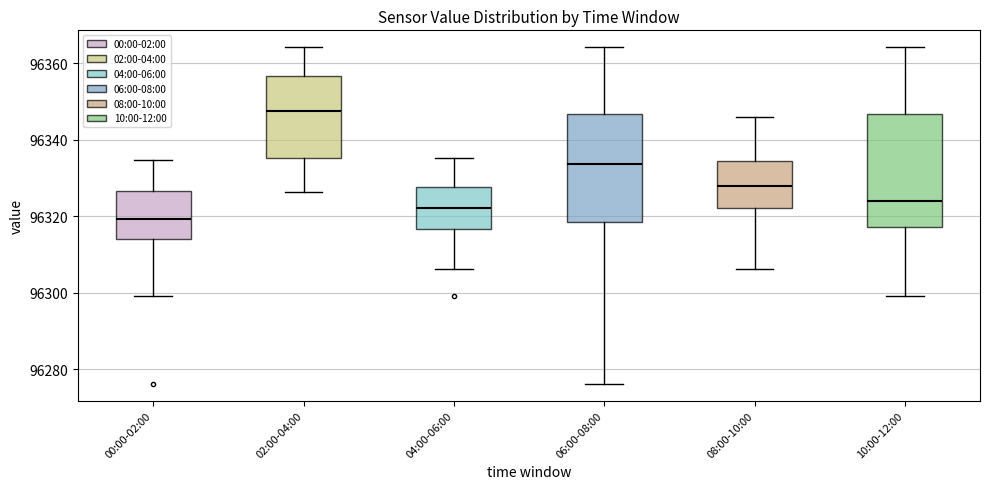

Where does the lower whisker of the box for 04:00-06:00 end on the y-axis? The values are not printed on the chart, so give them approximately, as read against the axis.

96306